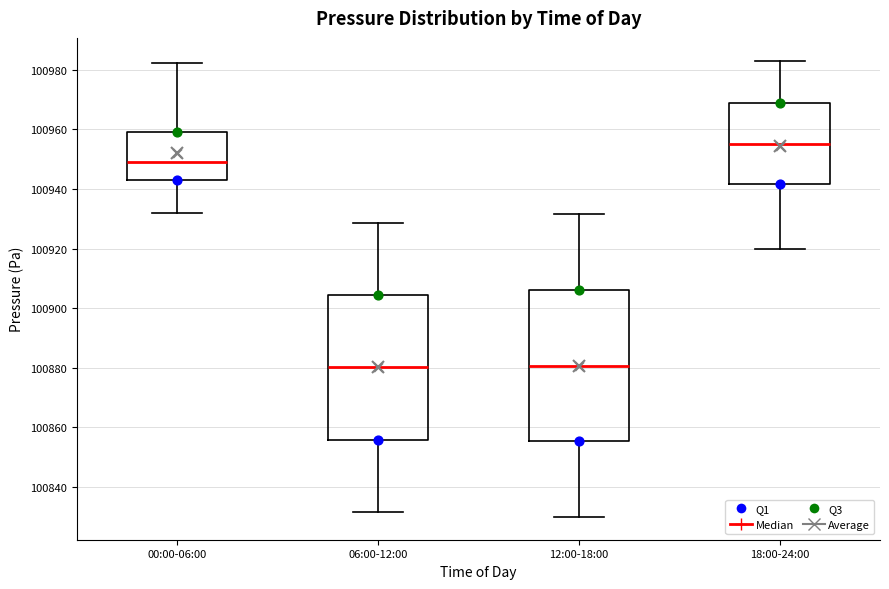

Where is the upper edge of the box for 18:00-24:00 on the y-axis? The values are not printed on the chart, so give them approximately, as read against the axis.

100968